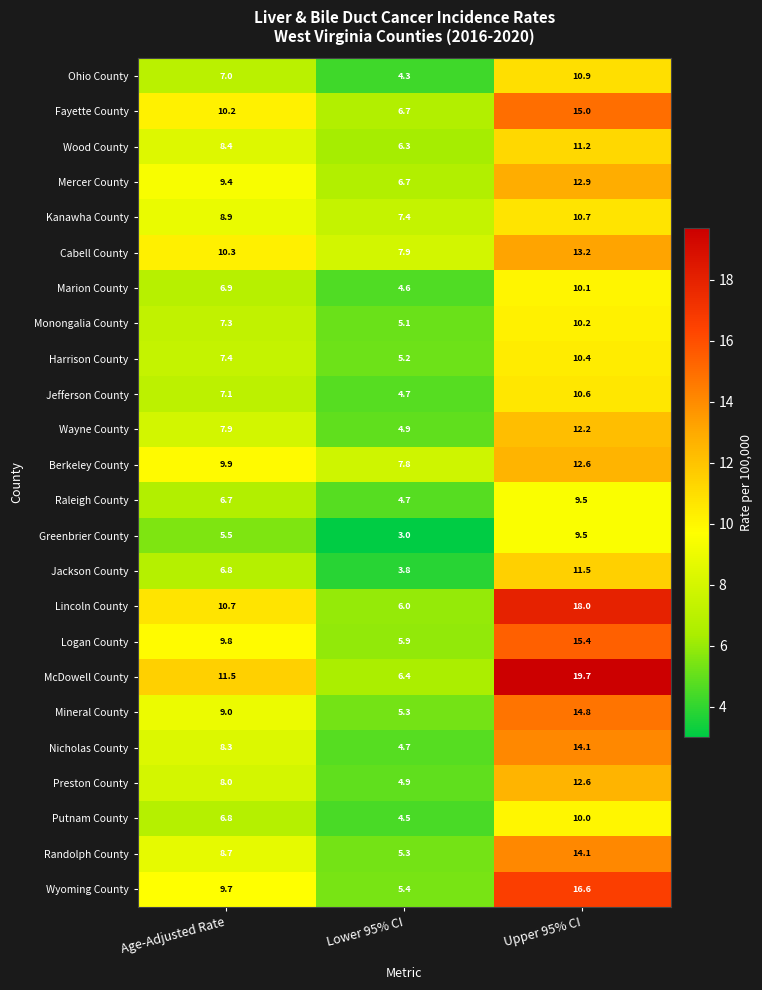

At which category is the sum across all series the highest?

Upper 95% CI